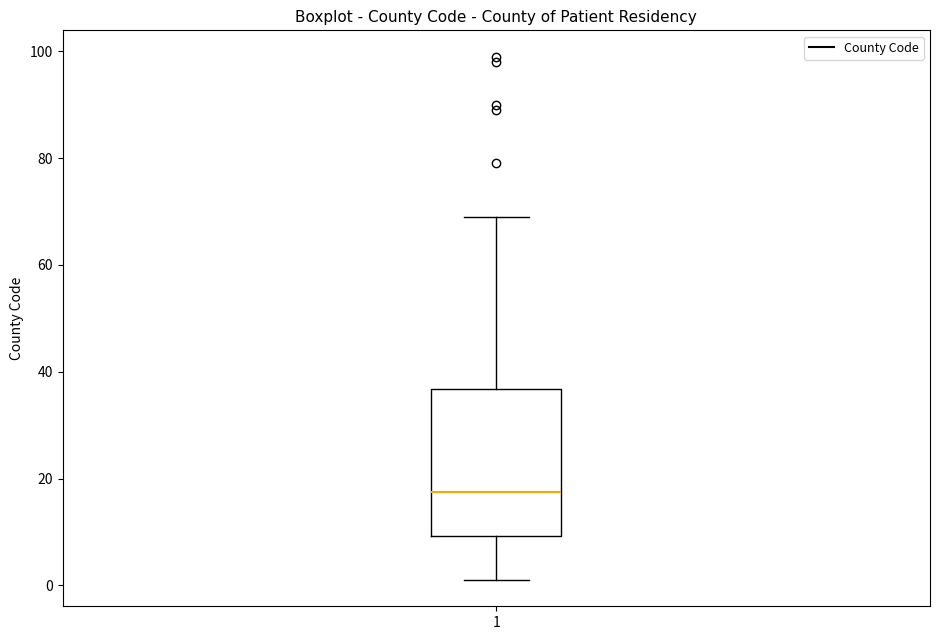

Transcribe this box plot: give where the median line is, the range the box spans, and where the two whiskers end, as read against the y-axis. The values are not printed on the chart, so give them approximately, as read against the axis.

median 18, box 10 to 36, whiskers 2 to 70